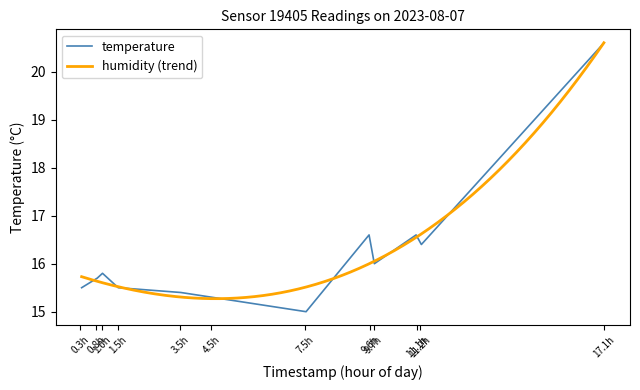

What is the ratio of the value at 2023-08-07T01:30:44 to the value at 2023-08-07T07:32:14?

1.0